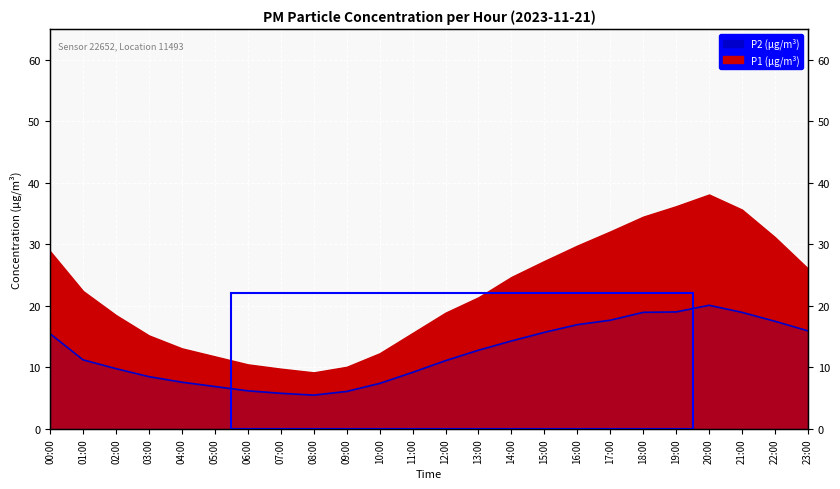

What position from the right is 11:00?

13